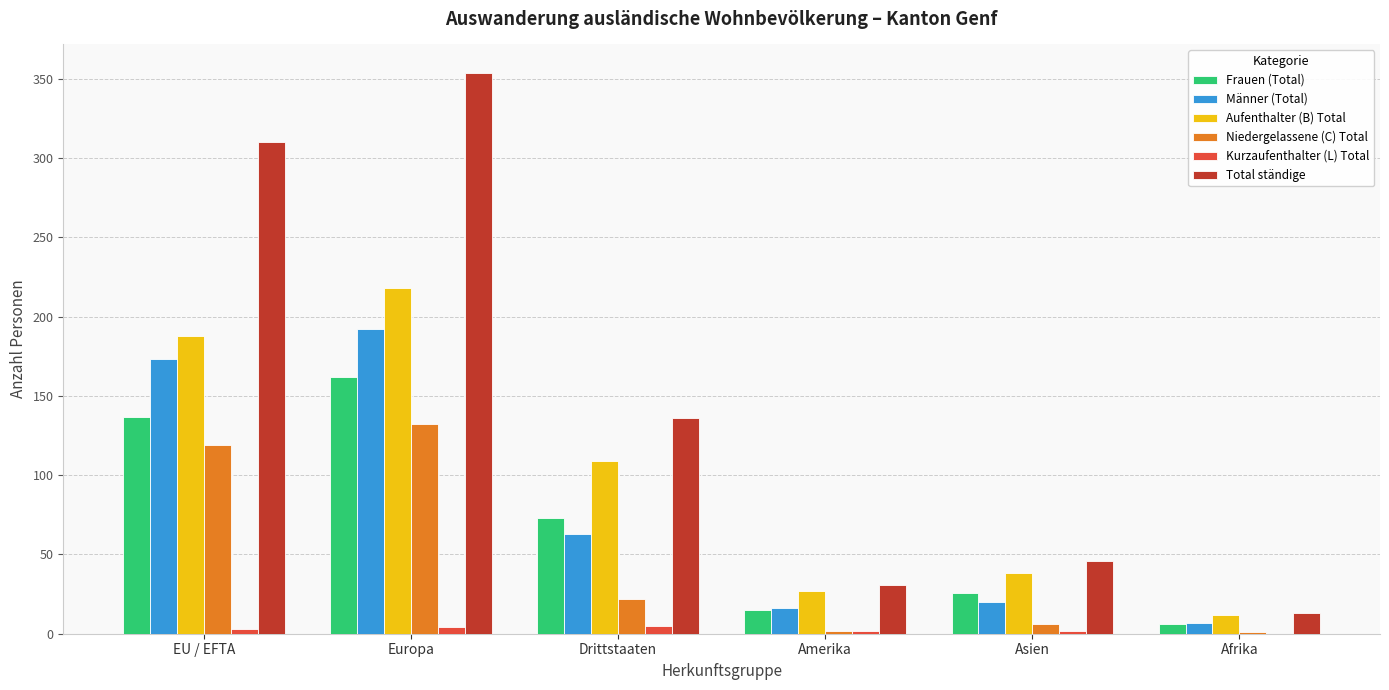

Are the bars horizontal?

No